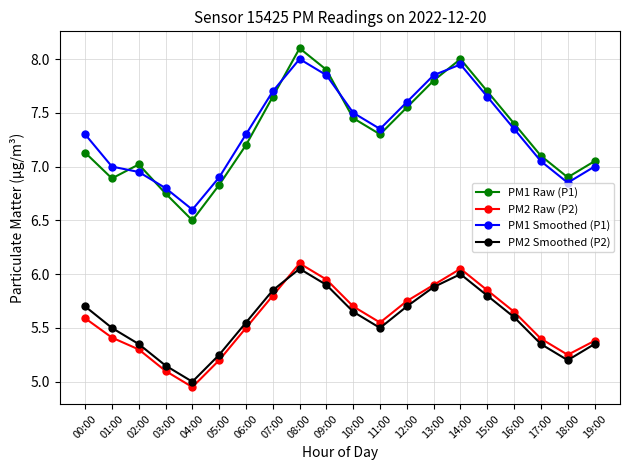

What is the maximum value for PM2 Raw (P2)?

6.1